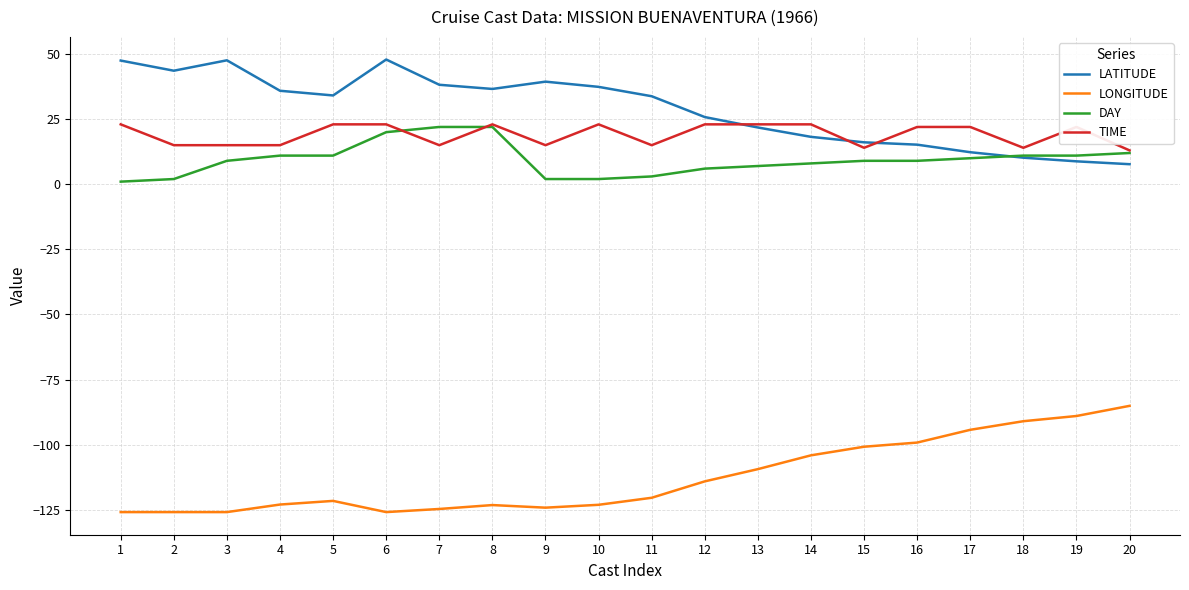

How many lines are shown in the chart?

4